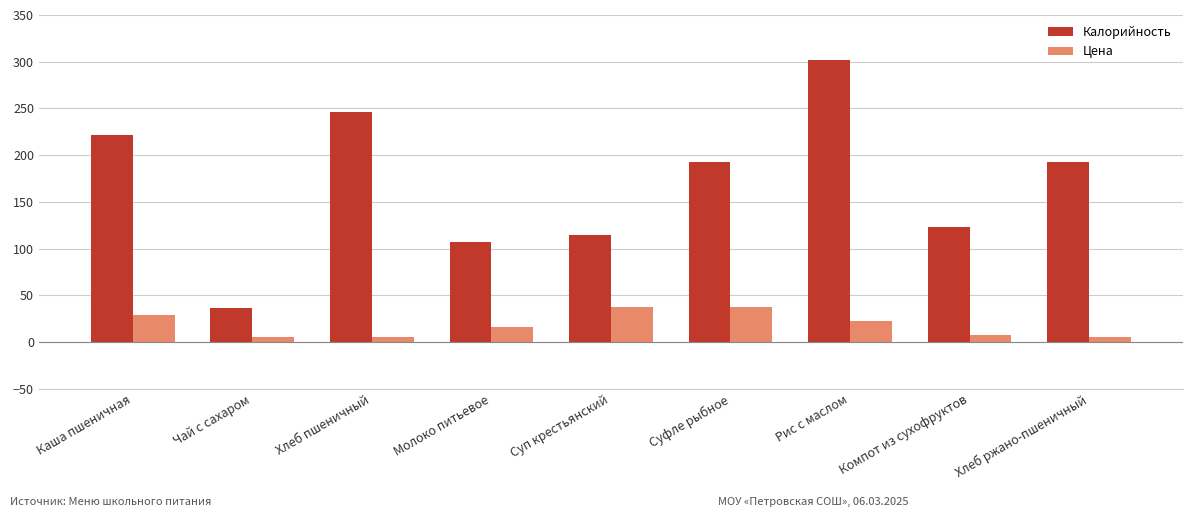

Are the bars horizontal?

No